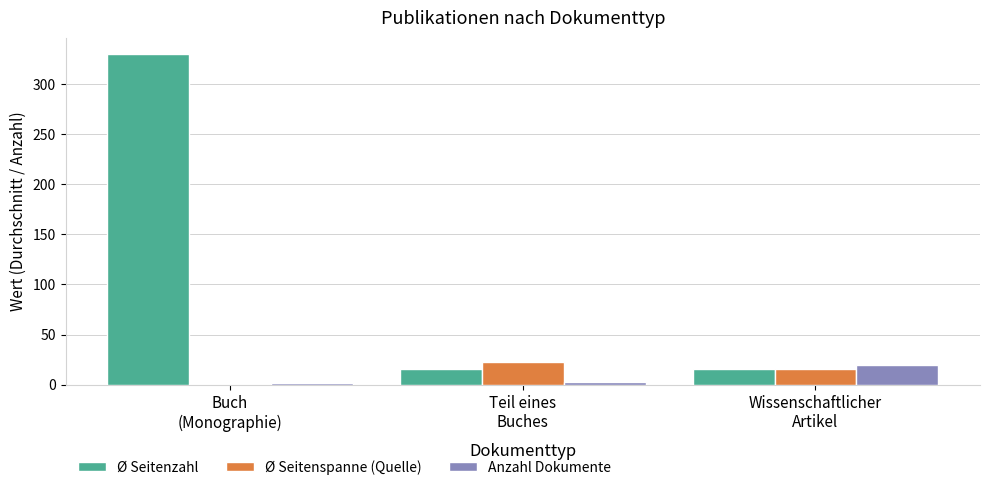

What is the sum of all Ø Seitenzahl values?

360.2